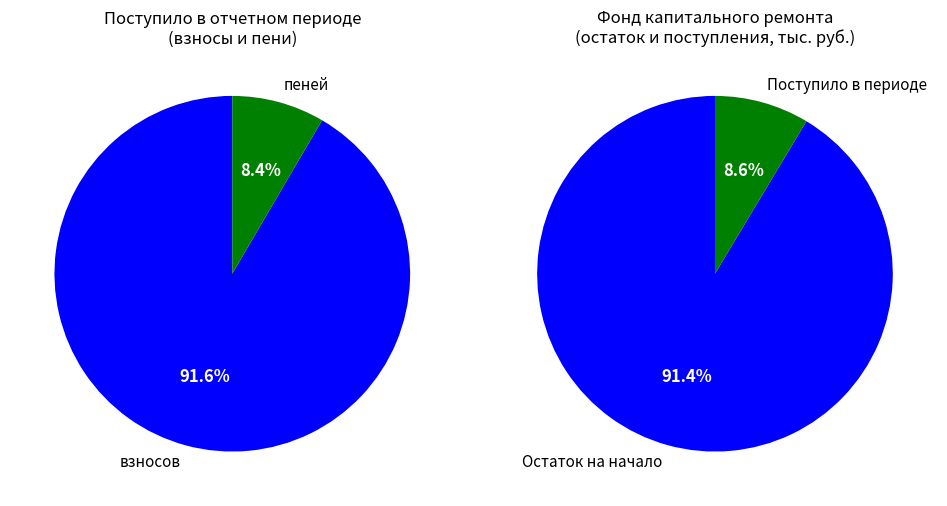

The взносов slice represents 59% of the pie. True or false?

False